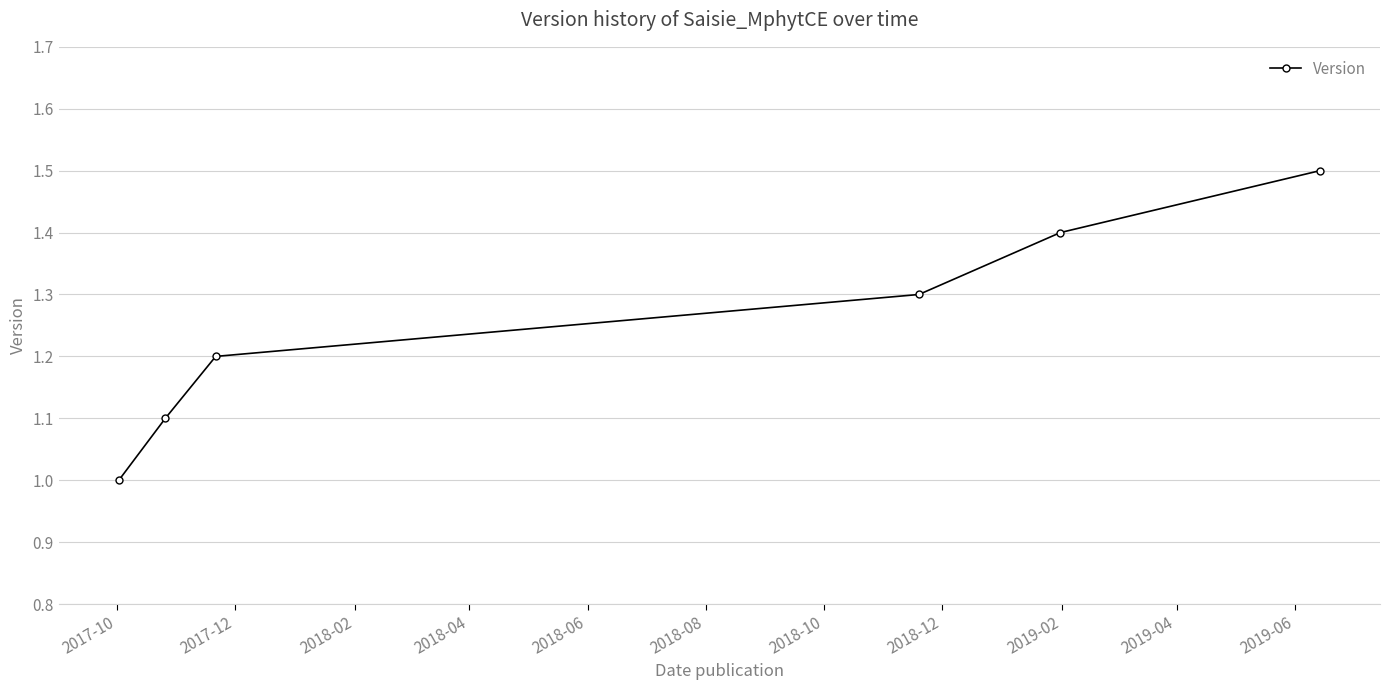

What is the smallest value displayed?

1.0